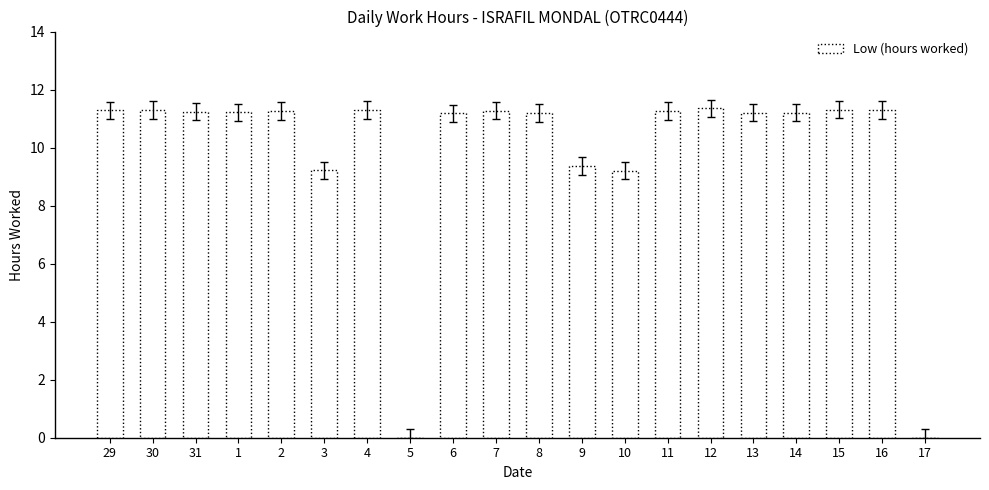

At which label does the data first exceed 11?

29